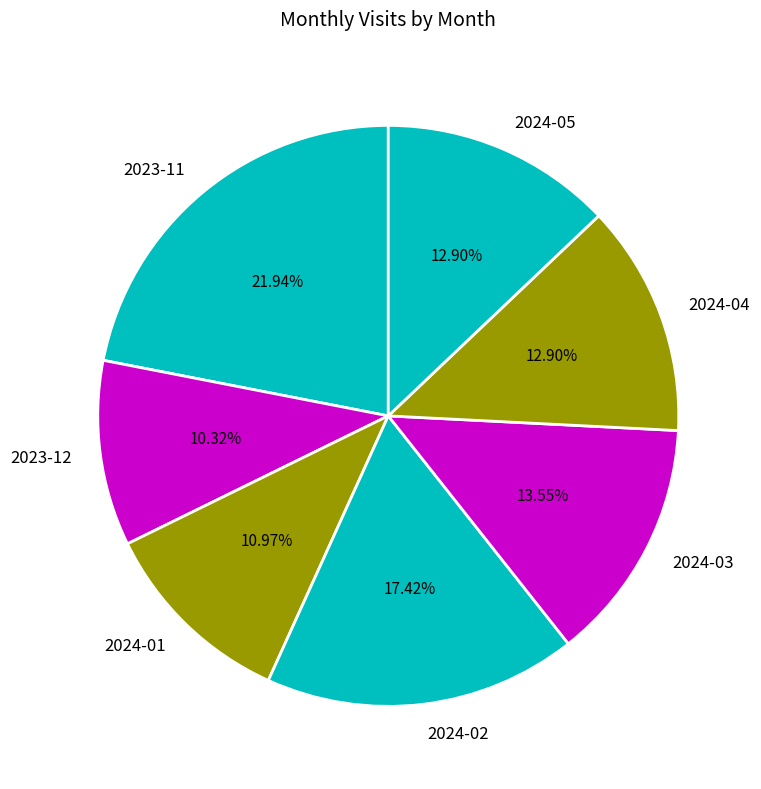

Approximately how many times larger is the value at 2024-01 compared to 2024-02?

0.6